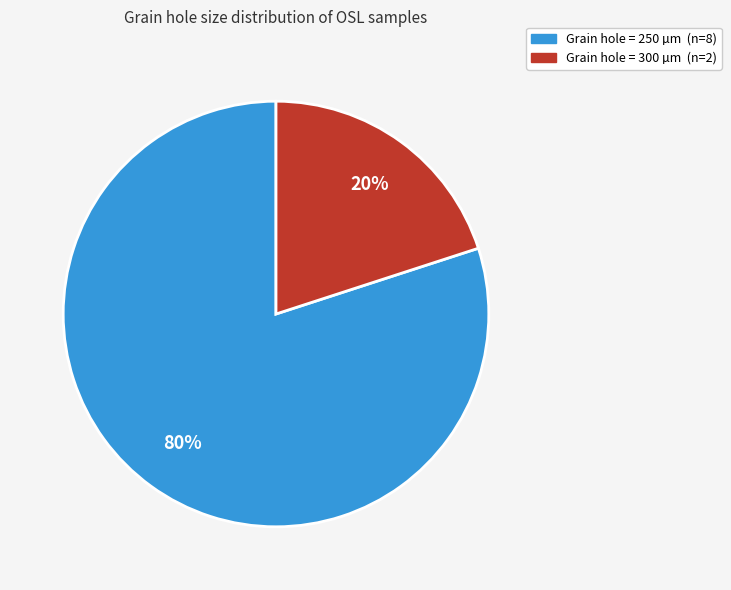

Is there any slice that represents more than half of the pie?

Yes